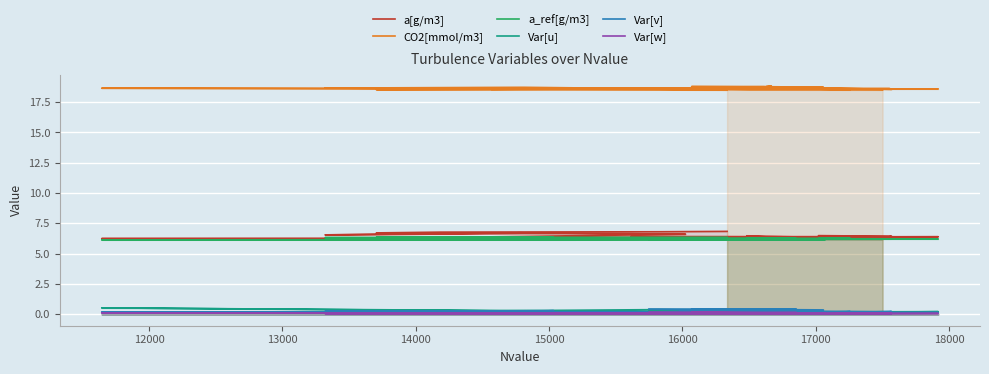

True or false: a[g/m3] and Var[v] intersect in this chart.

False